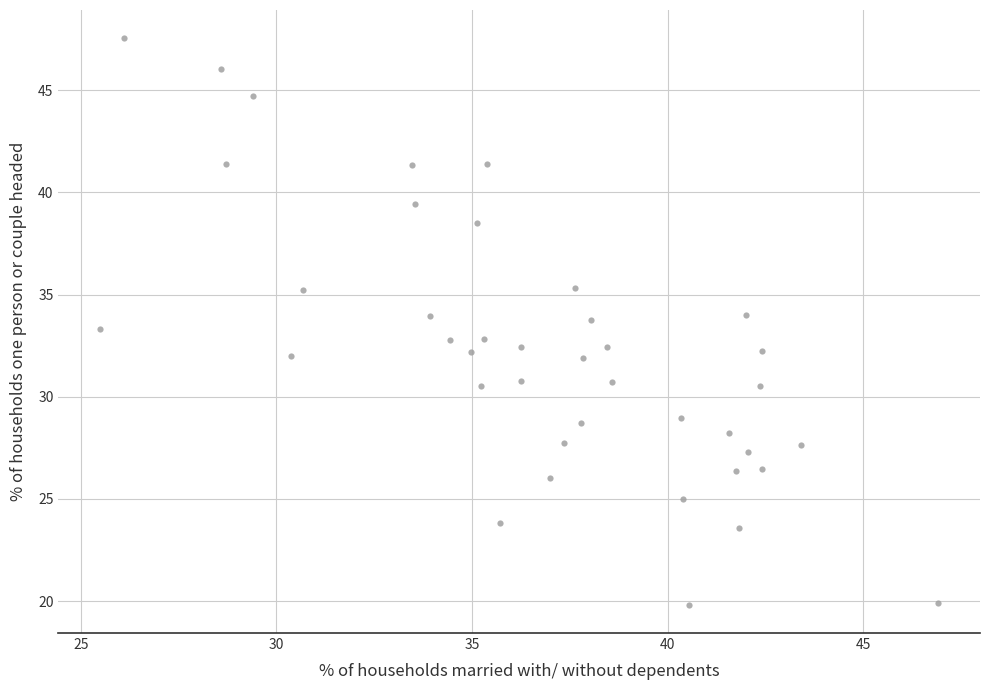

What is the range of X values (max minus min)?

21.4